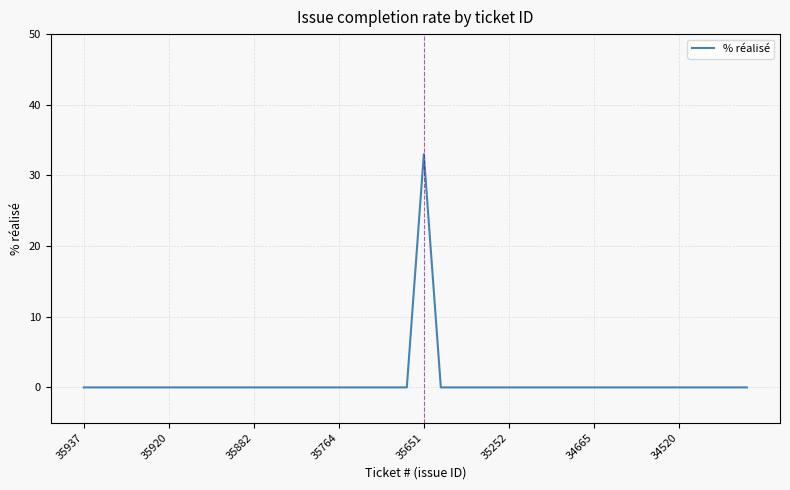

What is the maximum value shown in the chart?

33